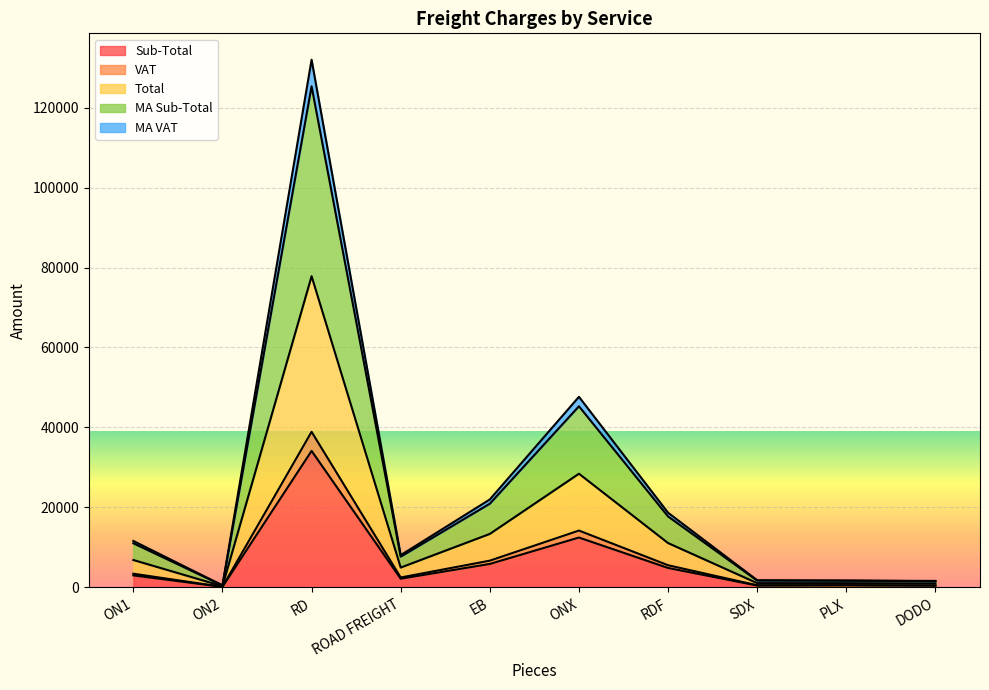

What is the value of the Total point at the 2nd from the left?

303.6